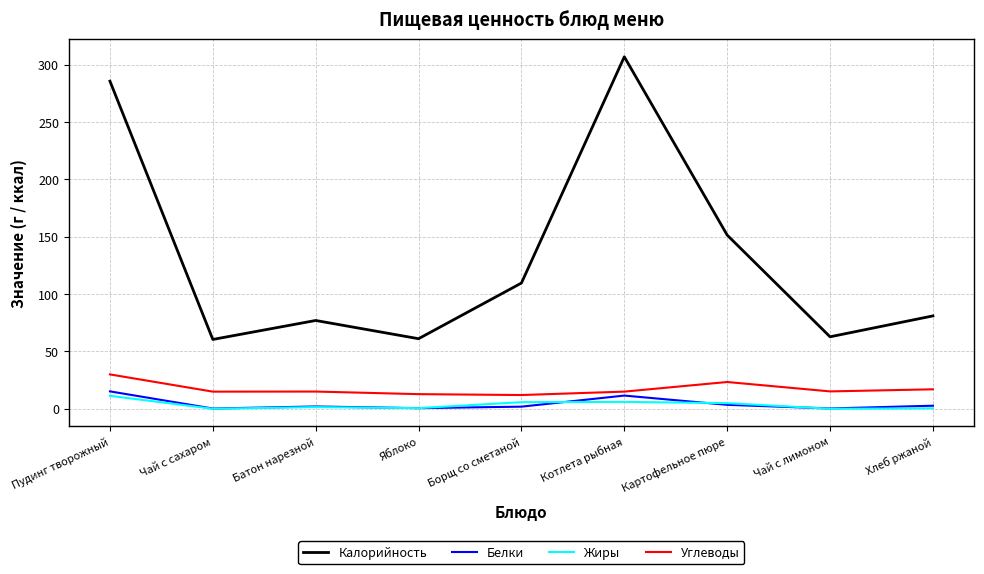

Which label corresponds to the largest value in the chart?

Котлета рыбная